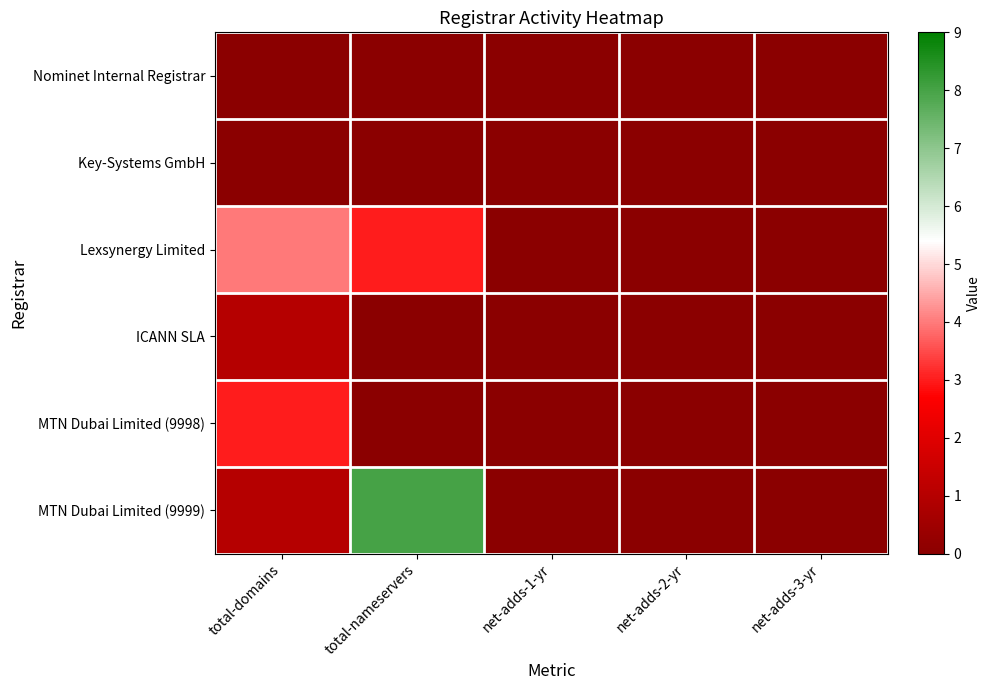

Reading right to left, transcribe all the data shown in this chart.

Nominet Internal Registrar: net-adds-3-yr=0	net-adds-2-yr=0	net-adds-1-yr=0	total-nameservers=0	total-domains=0
Key-Systems GmbH: net-adds-3-yr=0	net-adds-2-yr=0	net-adds-1-yr=0	total-nameservers=0	total-domains=0
Lexsynergy Limited: net-adds-3-yr=0	net-adds-2-yr=0	net-adds-1-yr=0	total-nameservers=3	total-domains=4
ICANN SLA: net-adds-3-yr=0	net-adds-2-yr=0	net-adds-1-yr=0	total-nameservers=0	total-domains=1
MTN Dubai Limited (9998): net-adds-3-yr=0	net-adds-2-yr=0	net-adds-1-yr=0	total-nameservers=0	total-domains=3
MTN Dubai Limited (9999): net-adds-3-yr=0	net-adds-2-yr=0	net-adds-1-yr=0	total-nameservers=8	total-domains=1